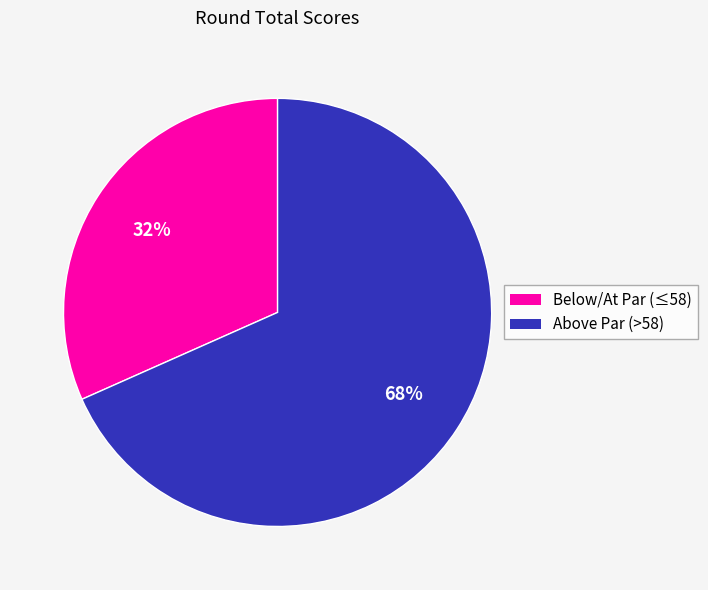

To the nearest percent, what is the average slice percentage?

50%